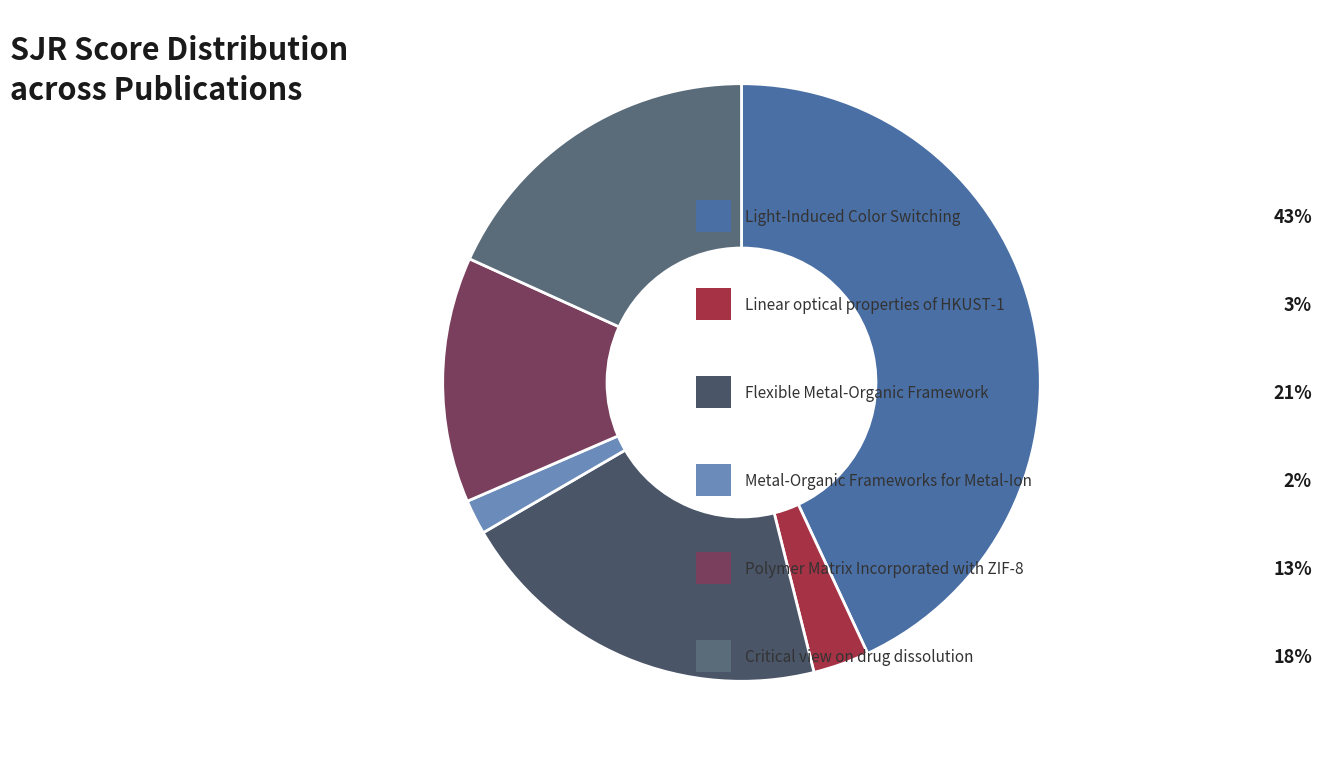

Rank the categories by value from lowest to highest.

Metal-Organic Frameworks for Metal-Ion, Linear optical properties of HKUST-1, Polymer Matrix Incorporated with ZIF-8, Critical view on drug dissolution, Flexible Metal-Organic Framework, Light-Induced Color Switching